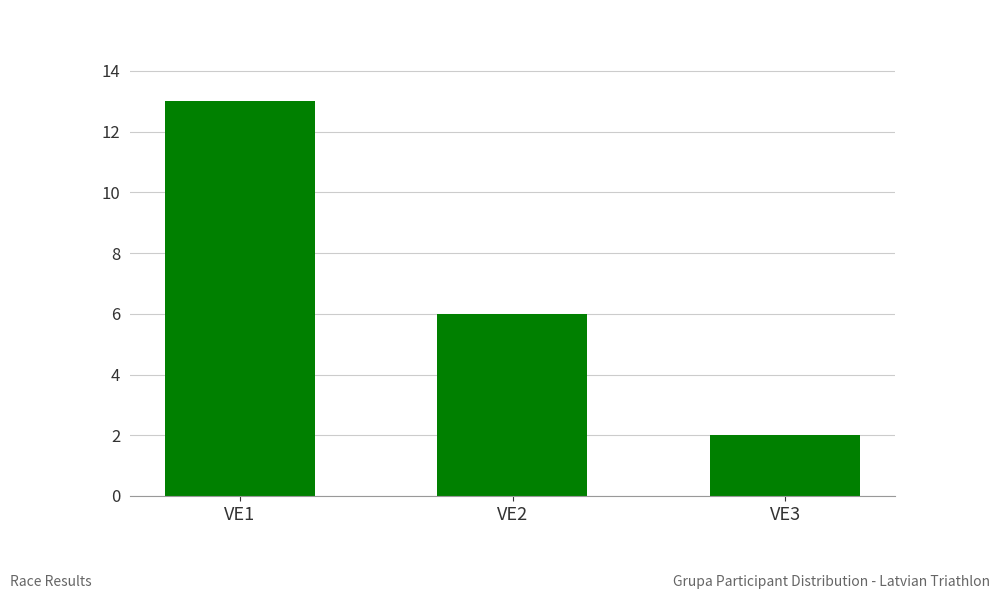

What is the difference between the values at VE2 and VE1?

7